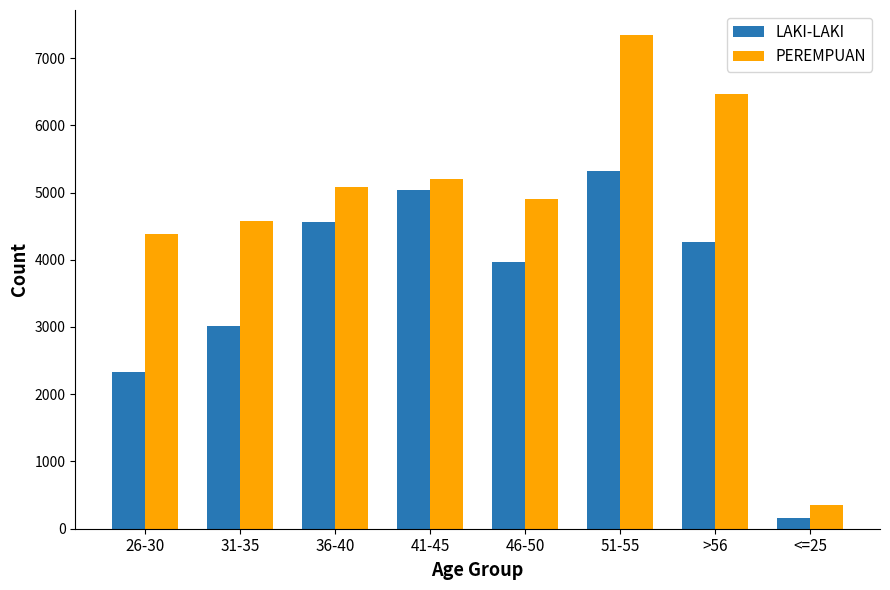

What is the sum of the PEREMPUAN values at 26-30 and <=25?

4737